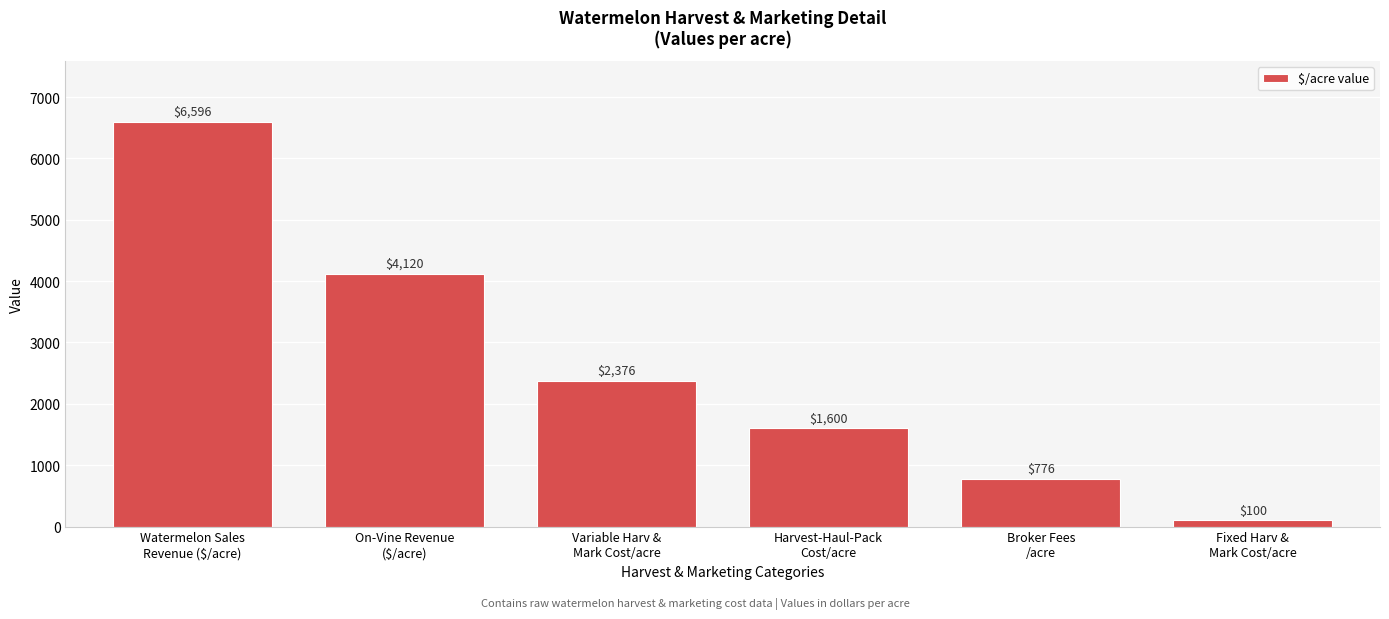

Reading left to right, what are all the values shown in this chart?

6596	4120	2376	1600	776	100